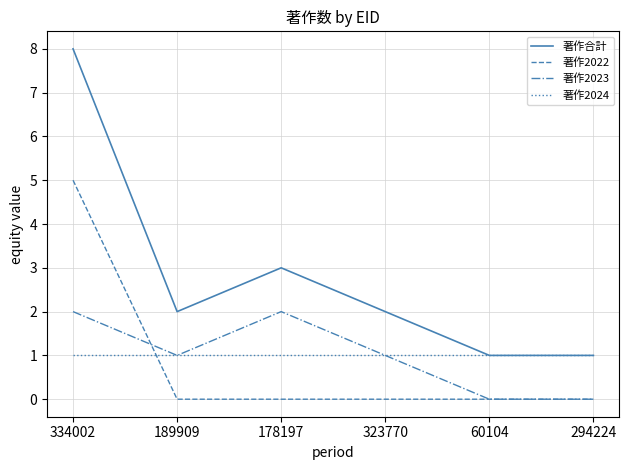

At how many categories does at least one series exceed 4?

1